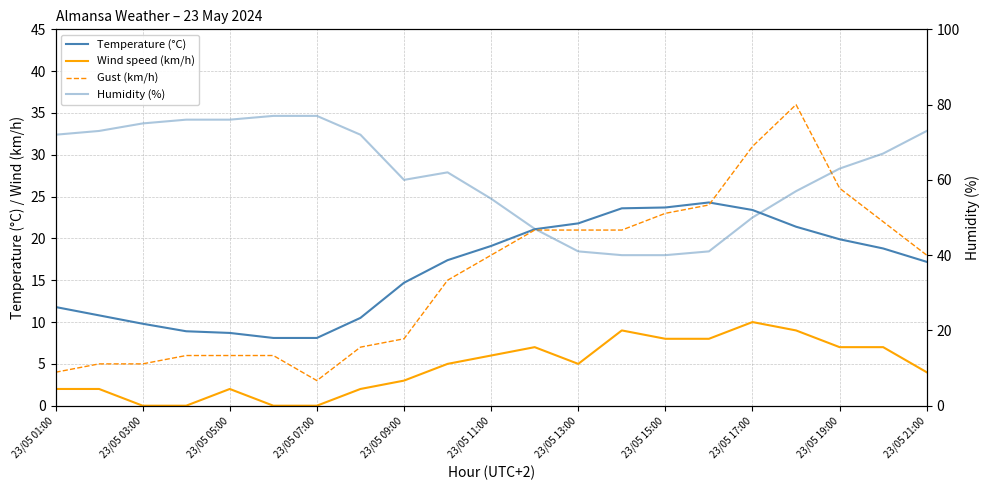

Does the chart display data point markers on the line(s)?

No